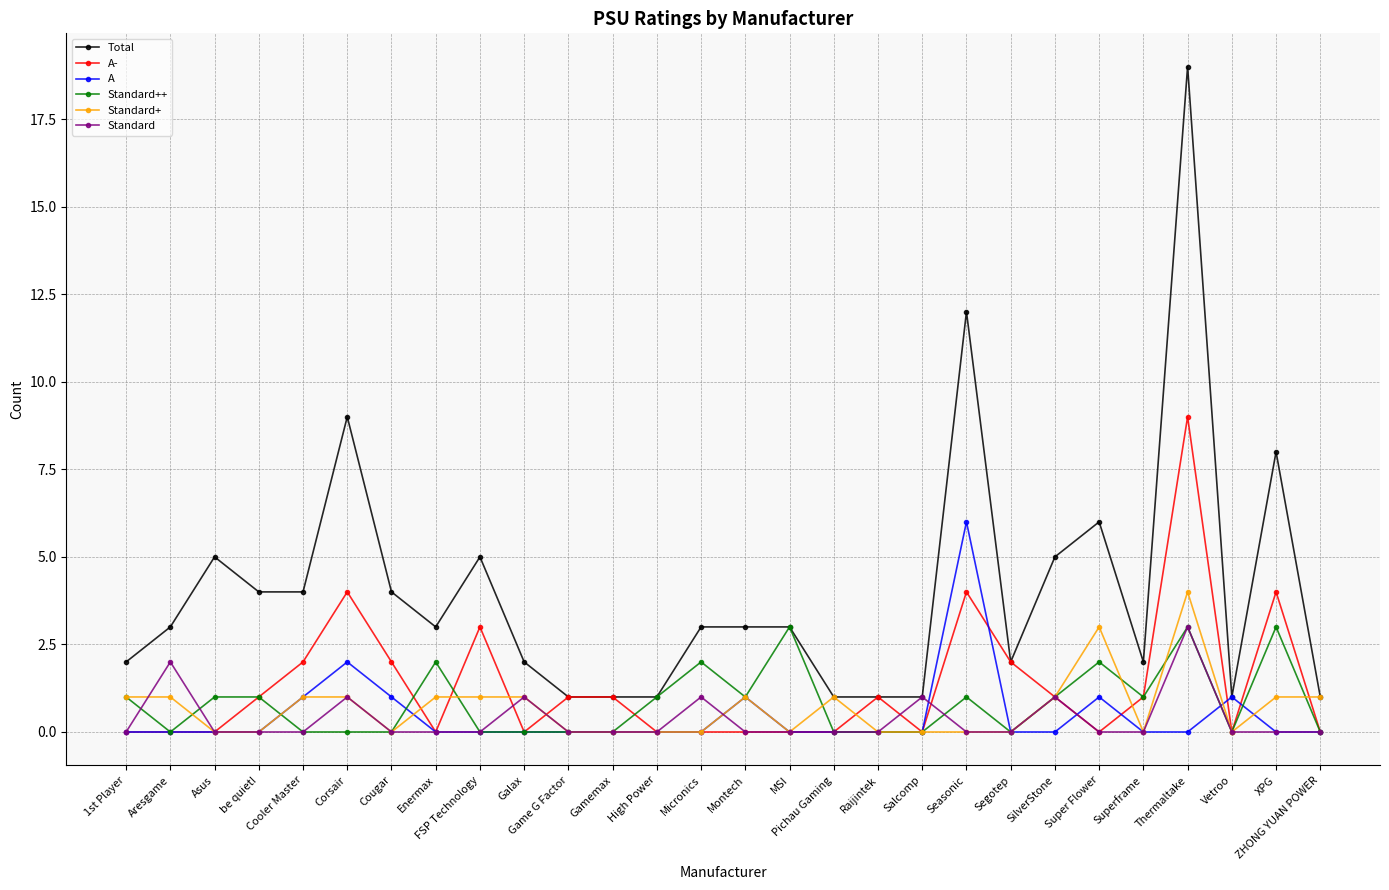

What is the label of the 17th point from the left?

Pichau Gaming